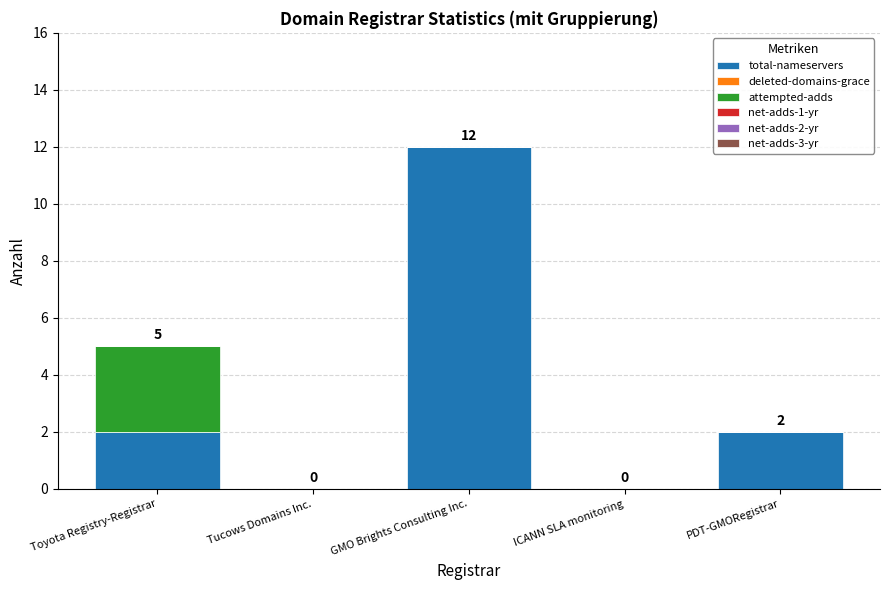

At which category is the sum across all series the highest?

GMO Brights Consulting Inc.